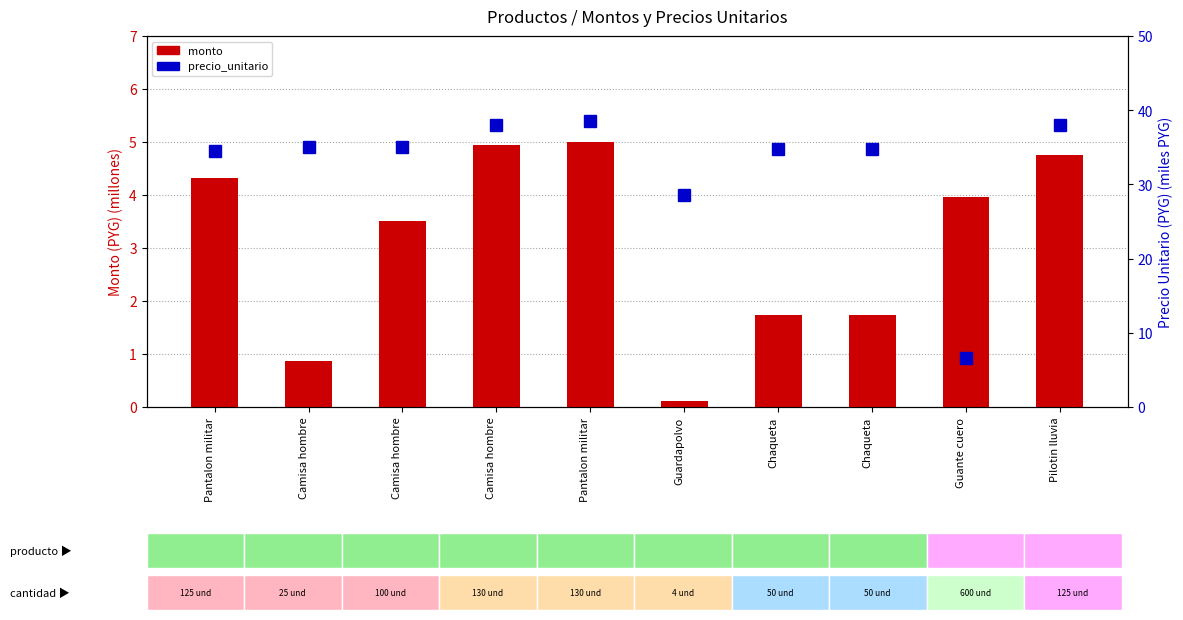

At which label is monto closest to 2?

Chaqueta